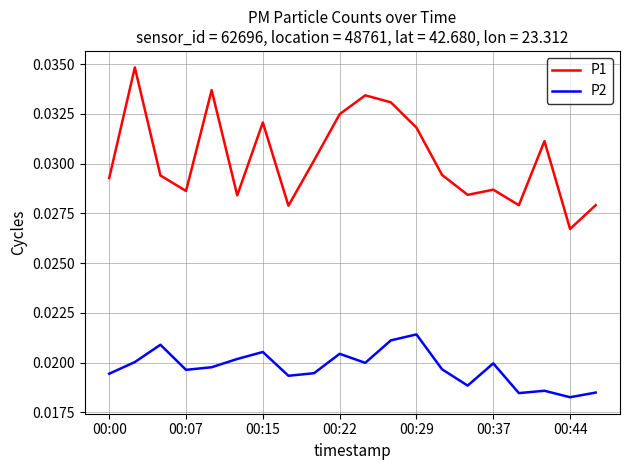

True or false: P2 and P1 intersect in this chart.

False